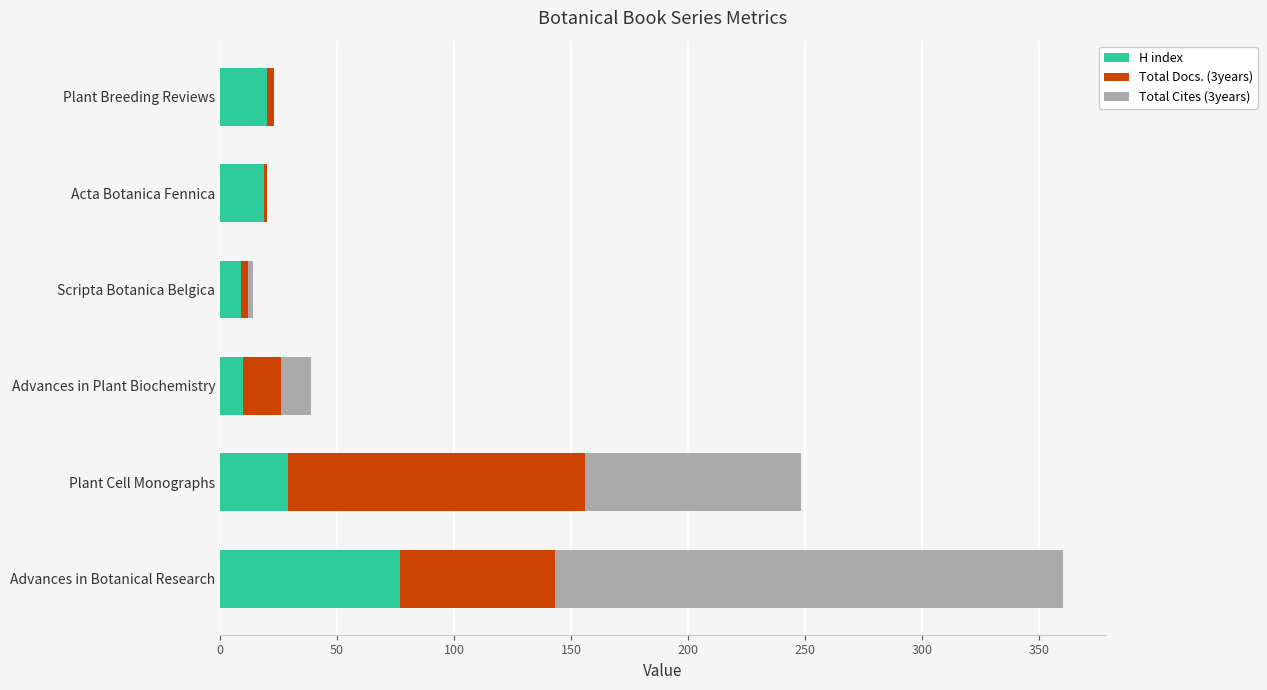

The value of H index at Plant Cell Monographs is 29. True or false?

True